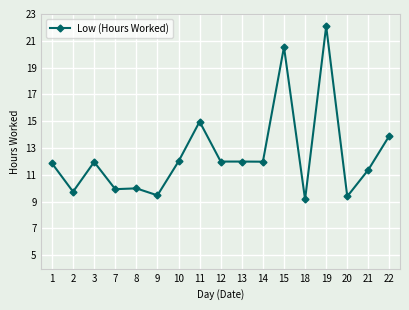

What is the sum of the values at 15 and 12?

32.5